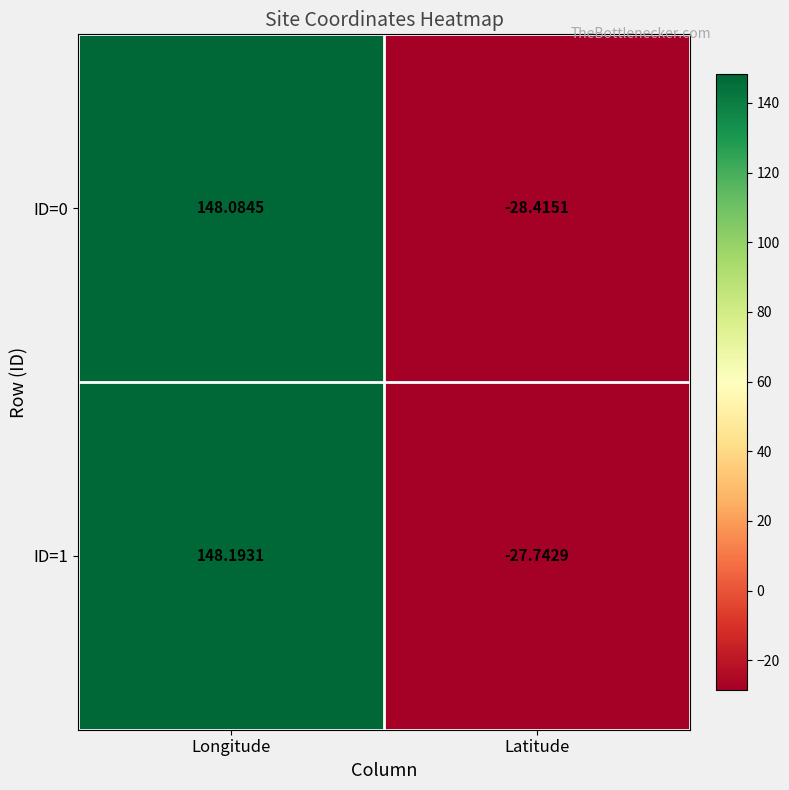

What is the total value across all series at Latitude?

-56.2